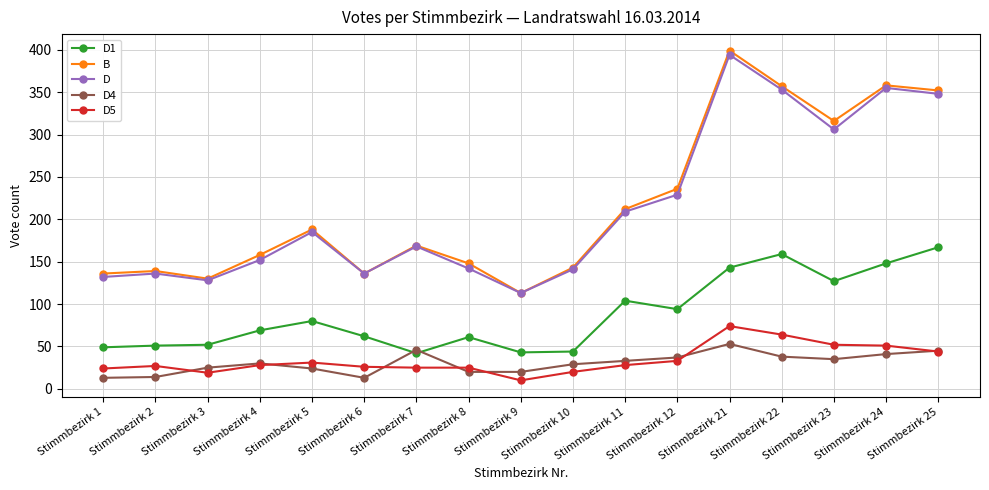

At which label is B closest to 256?

Stimmbezirk 12